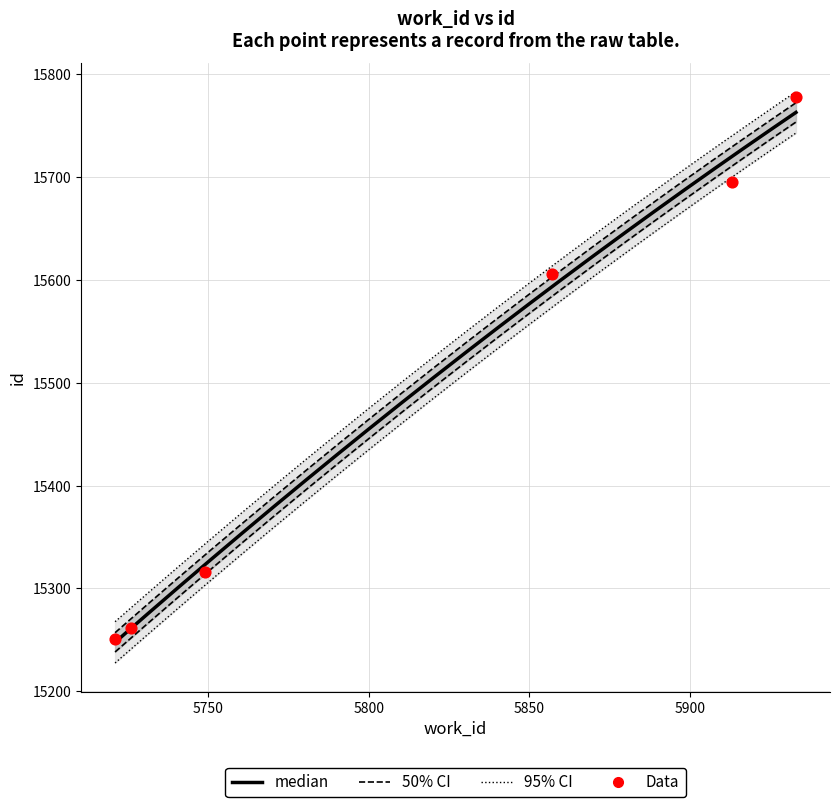

What is the change in value from 5726 to 5857?

+344